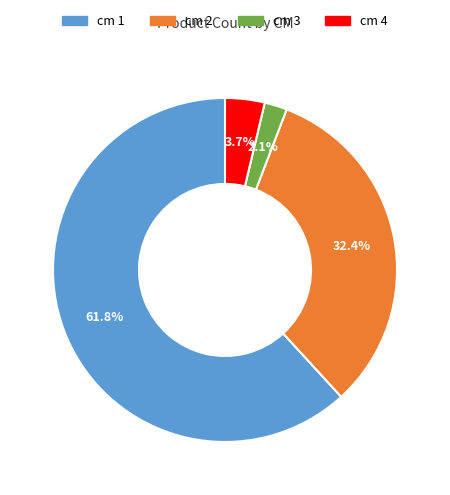

Is there a majority slice in this chart?

Yes